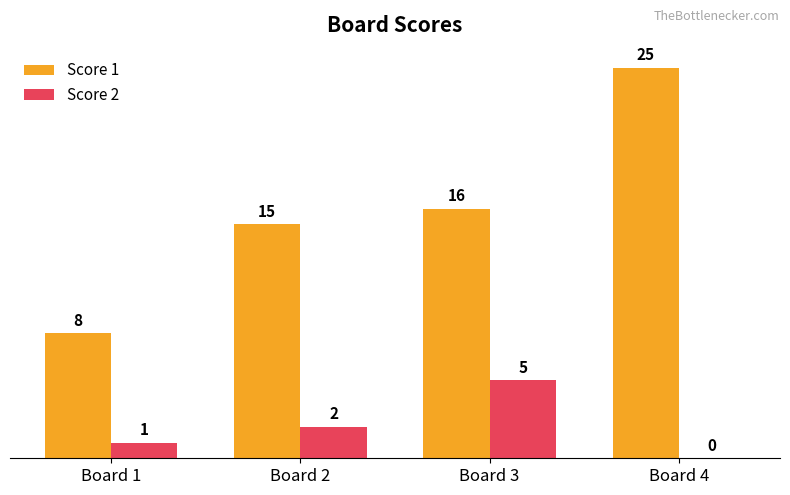

How many groups of bars are there?

4